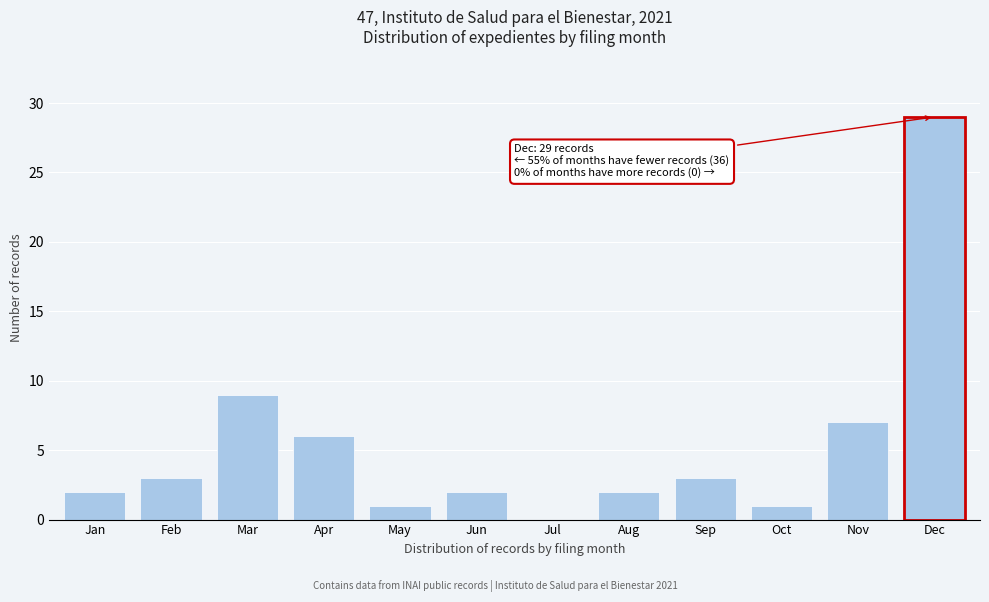

Reading right to left, transcribe all the data shown in this chart.

Dec=29	Nov=7	Oct=1	Sep=3	Aug=2	Jul=0	Jun=2	May=1	Apr=6	Mar=9	Feb=3	Jan=2